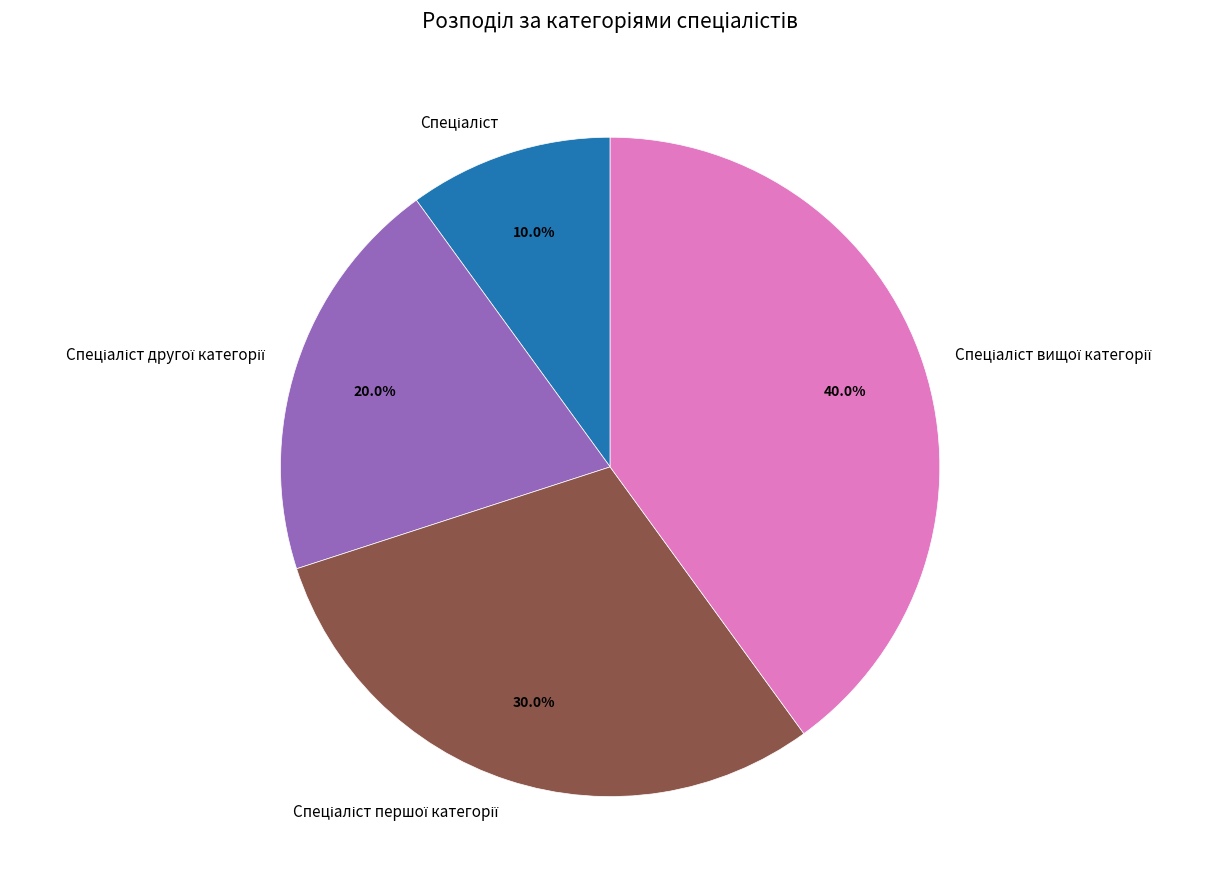

Does any single category account for the majority?

No